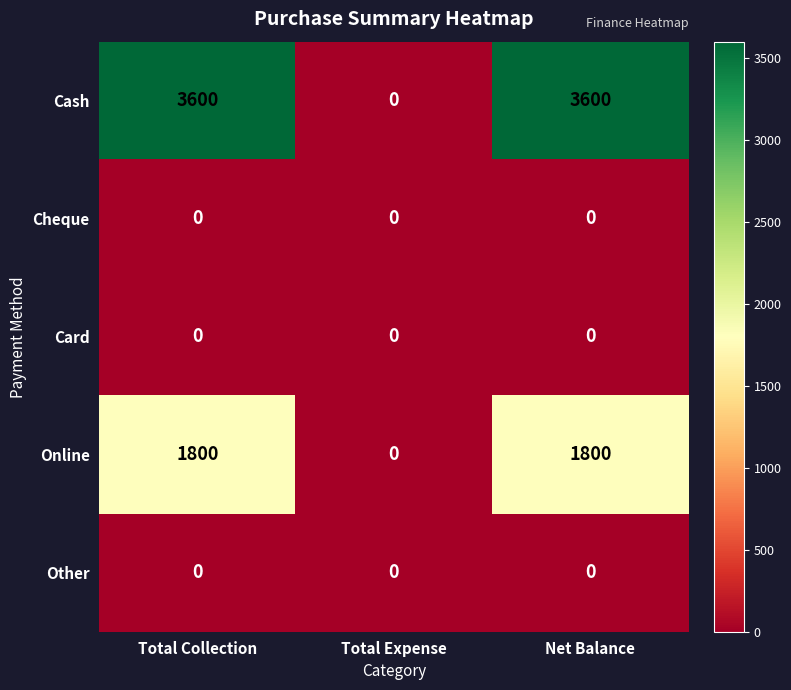

The Cheque series shows 0 at Net Balance. True or false?

True